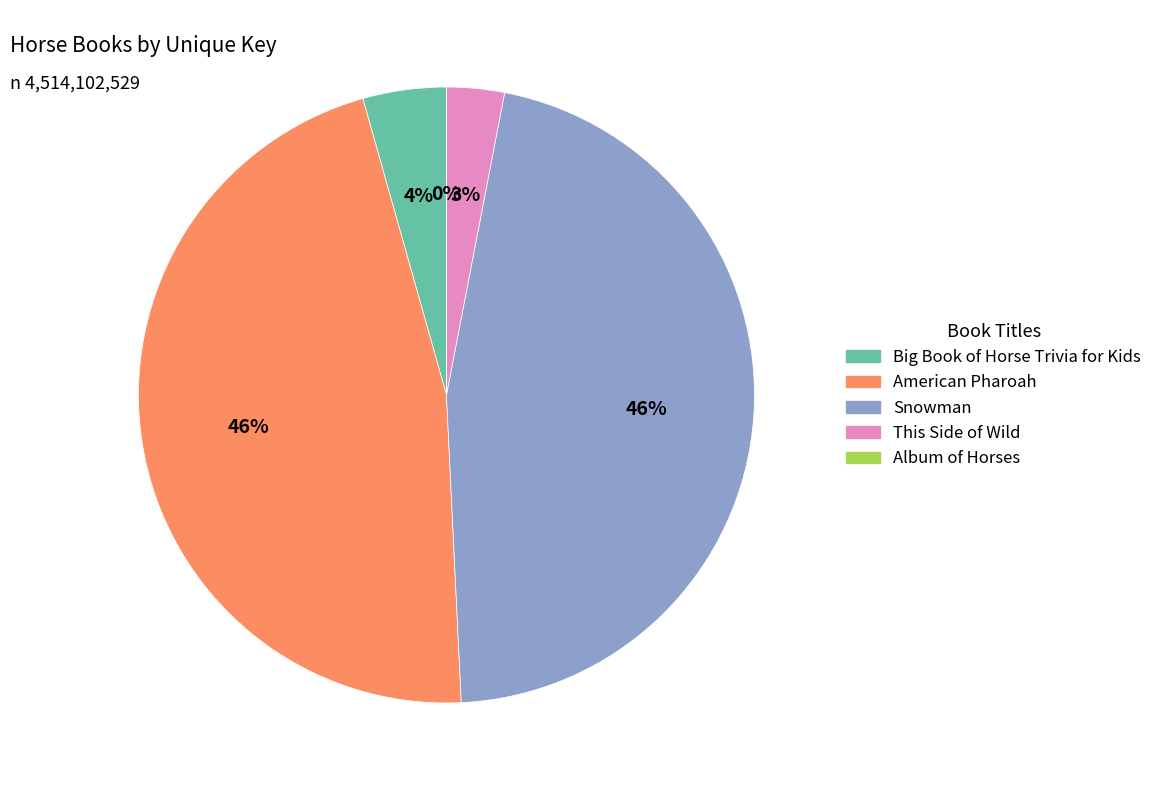

Does American Pharoah represent more than half of the total?

No